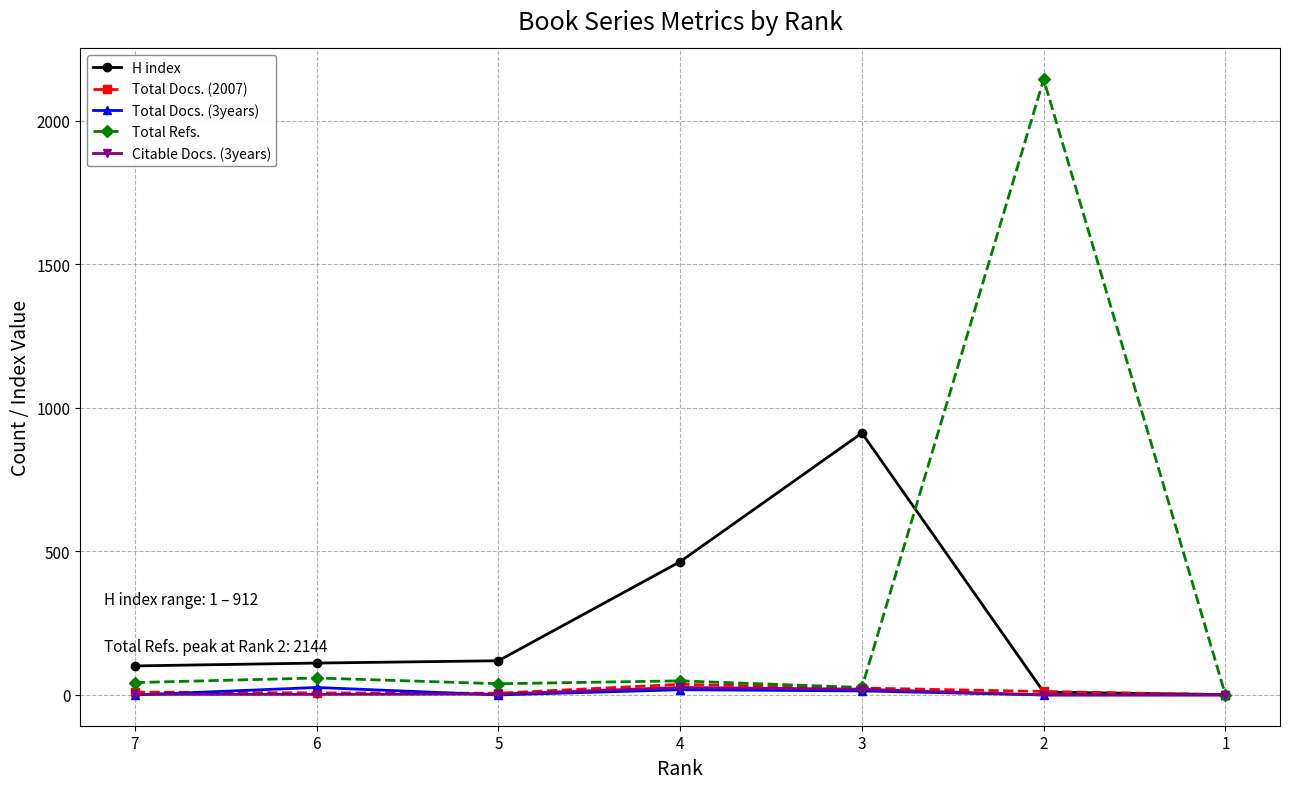

The Total Docs. (2007) series shows 10 at 7. True or false?

True